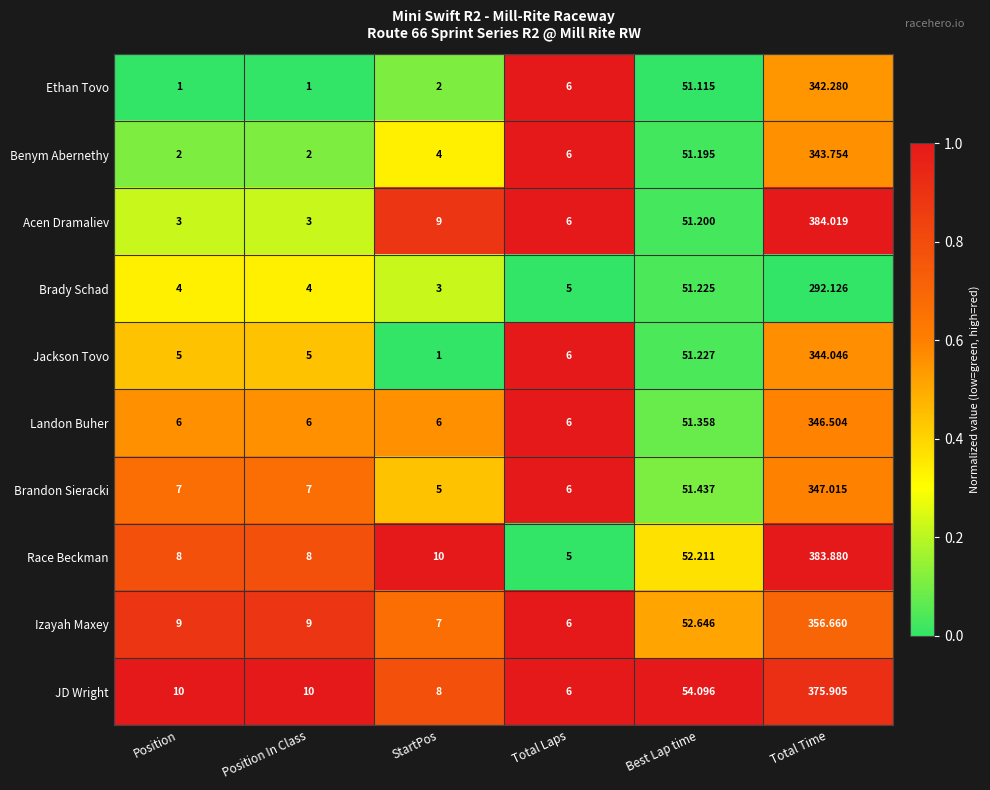

At which label is Jackson Tovo closest to 172?

Best Lap time